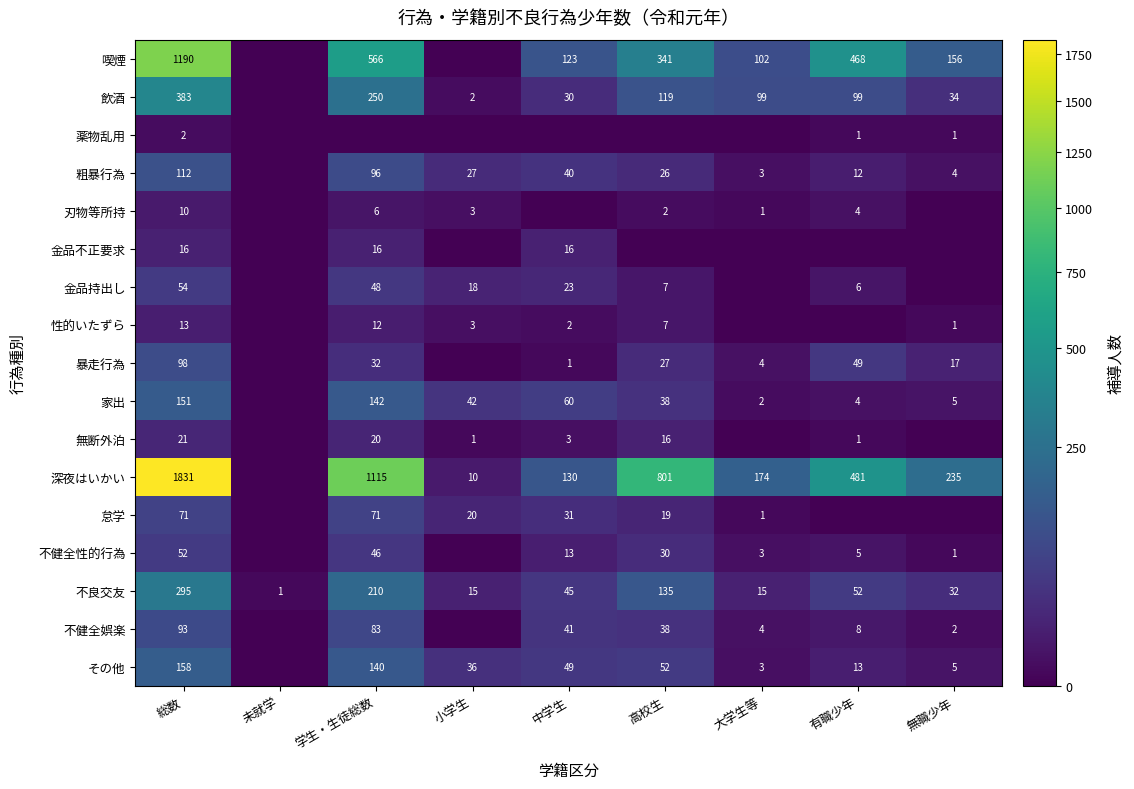

True or false: 粗暴行為 has a value of 40 at 中学生.

True